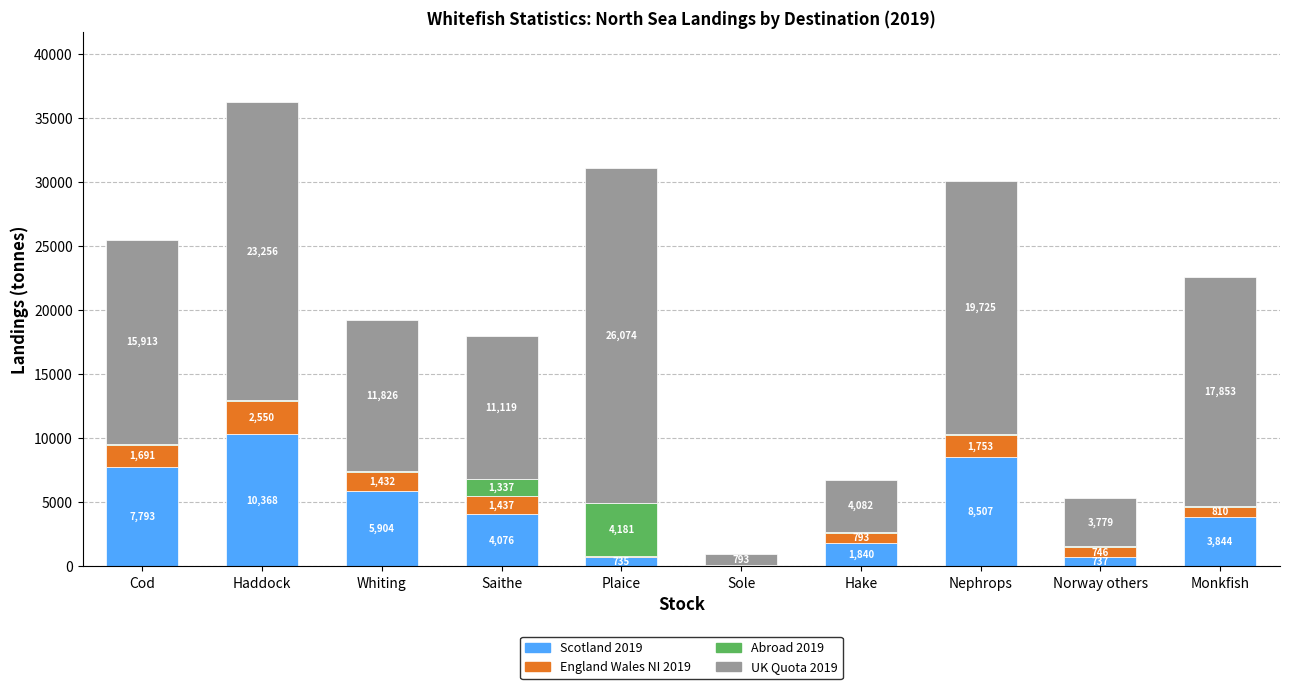

What is the approximate value of Scotland 2019 at Norway others?

736.9